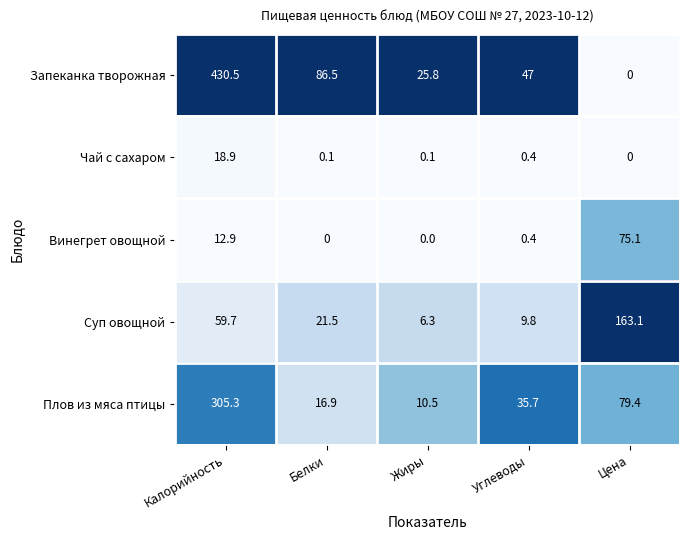

At which category is the sum across all series the highest?

Калорийность